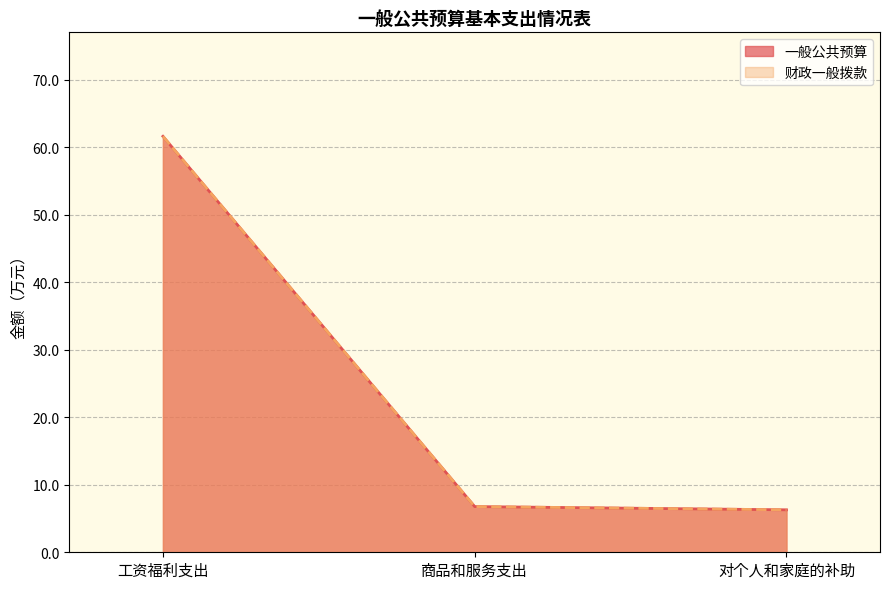

Does the chart have visible grid lines?

Yes